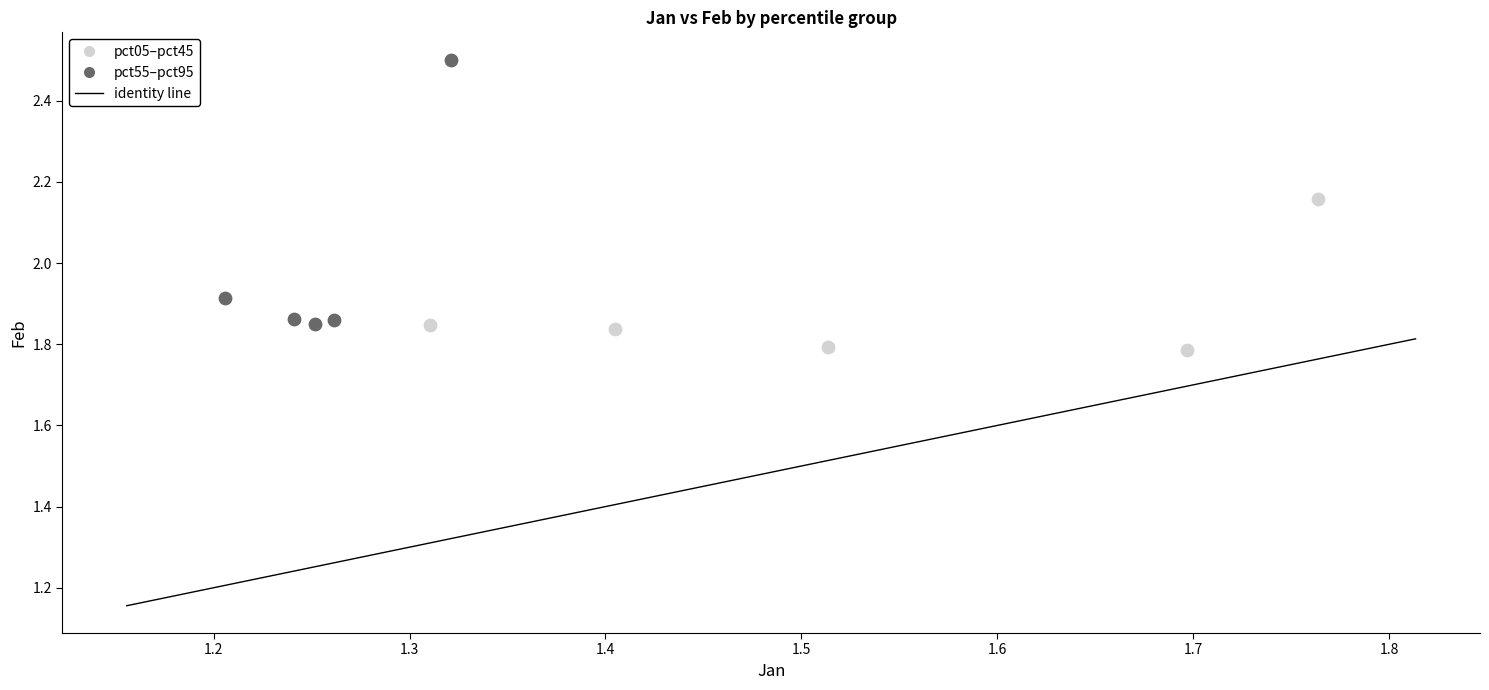

Which series contains the highest Y value?

pct55–pct95